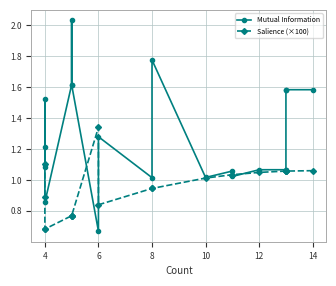

What is the label of the 12th point from the left?

6